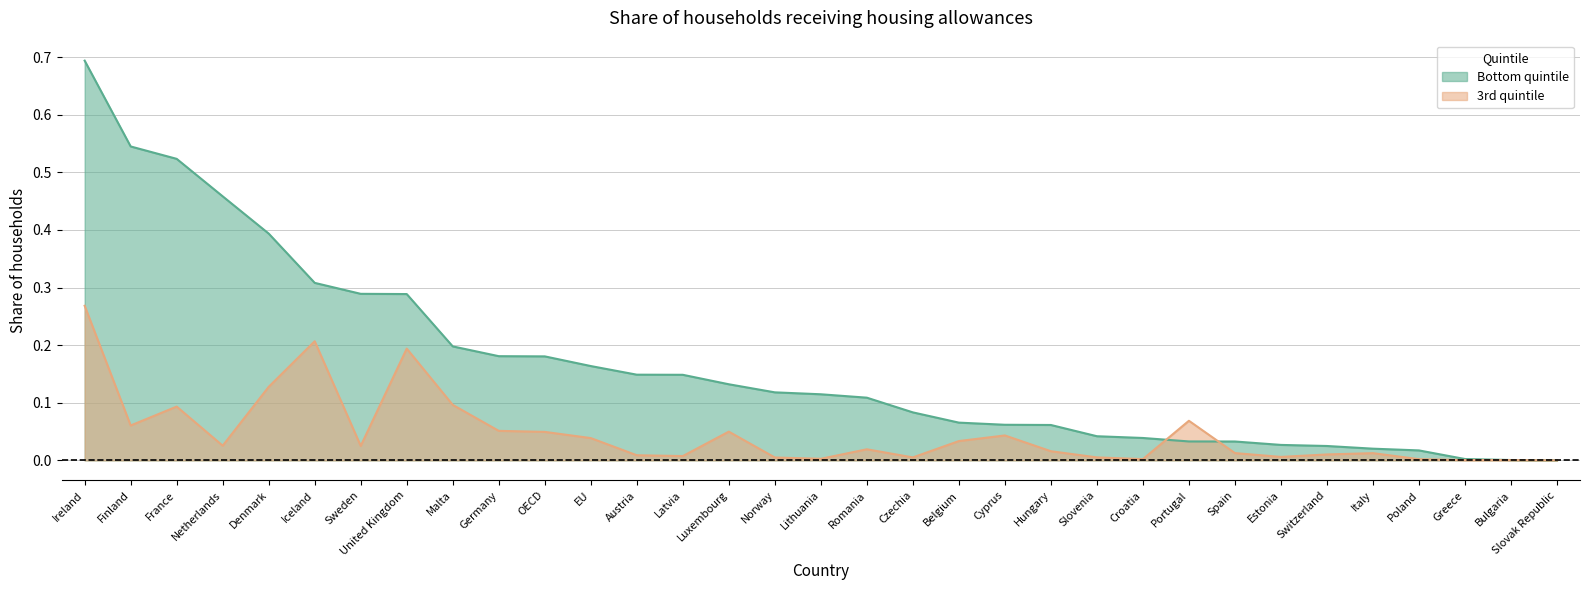

Rank the series at Romania from highest to lowest value.

Bottom quintile, 3rd quintile